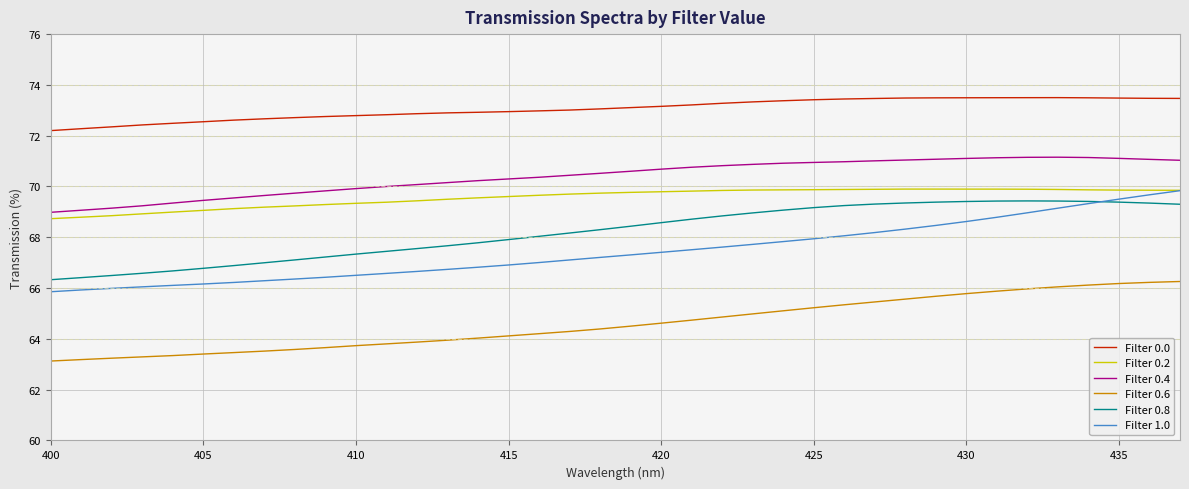

True or false: Filter 0.0 and Filter 0.4 intersect in this chart.

False